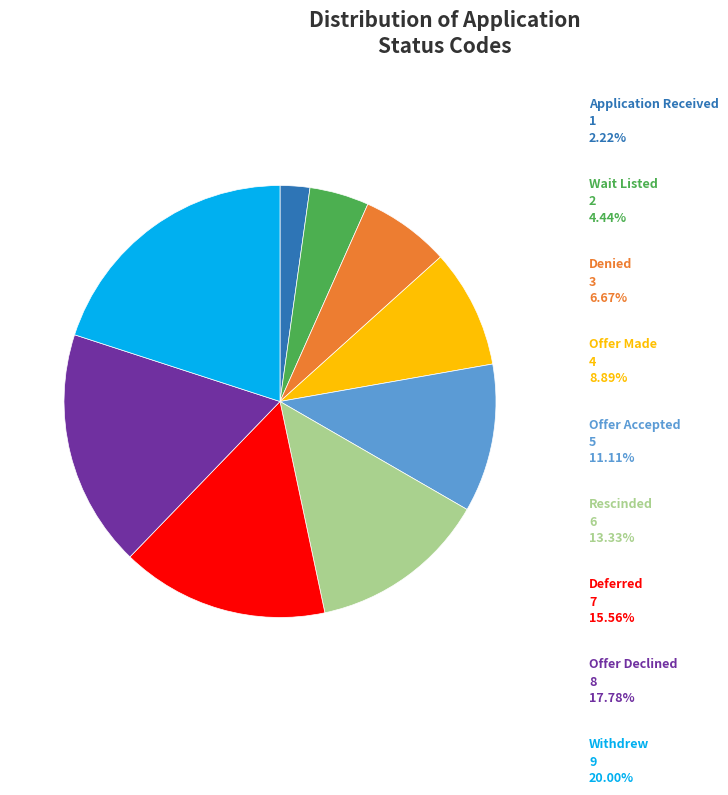

Does any single category account for the majority?

No